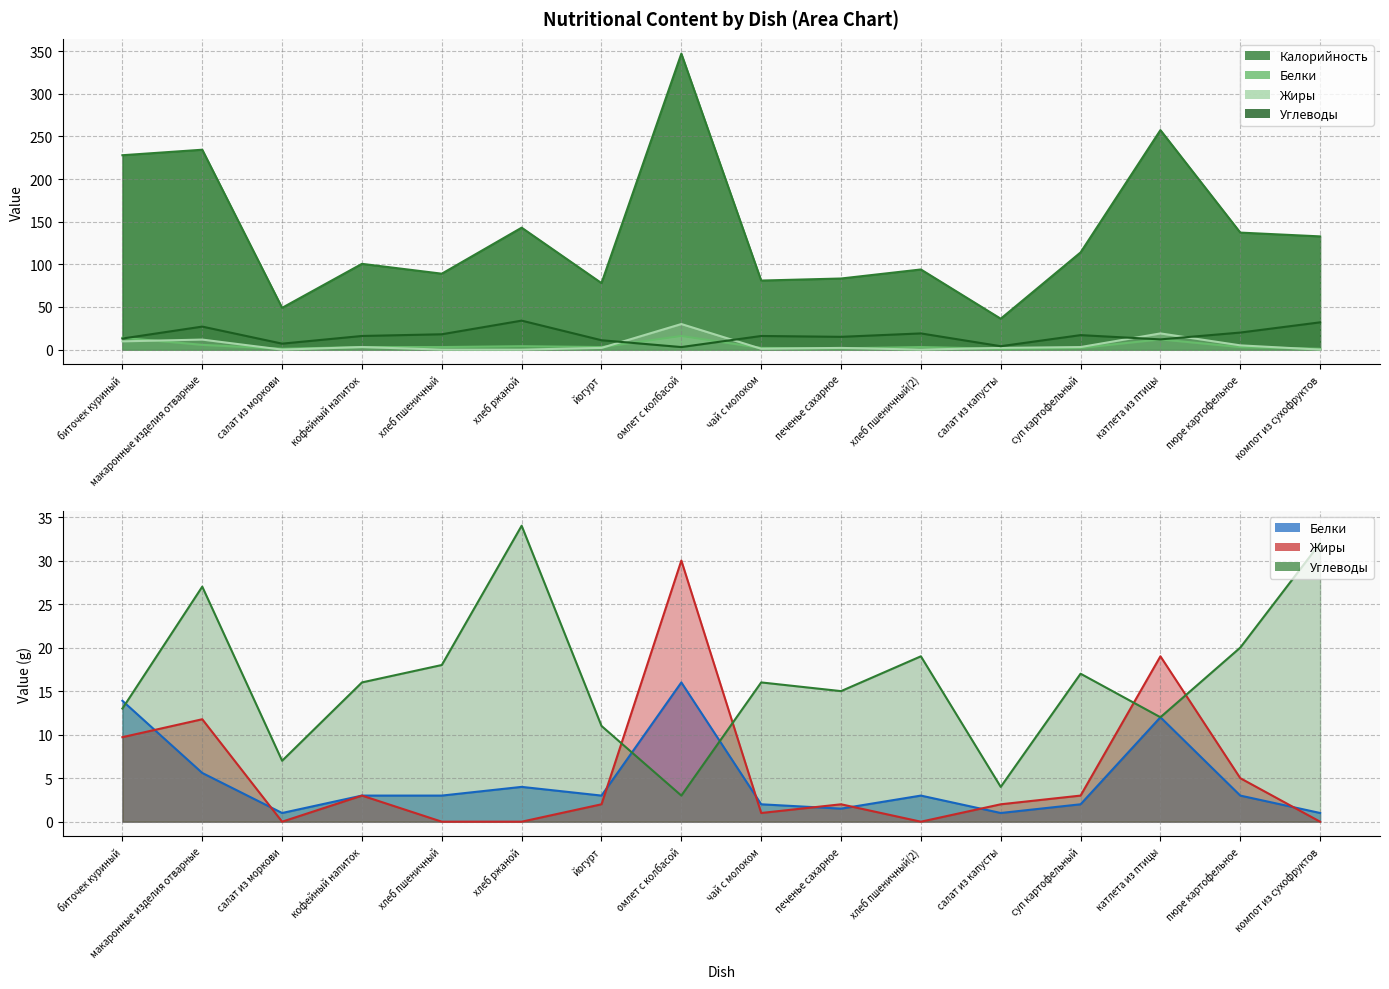

Which label corresponds to the largest value in the chart?

омлет с колбасой